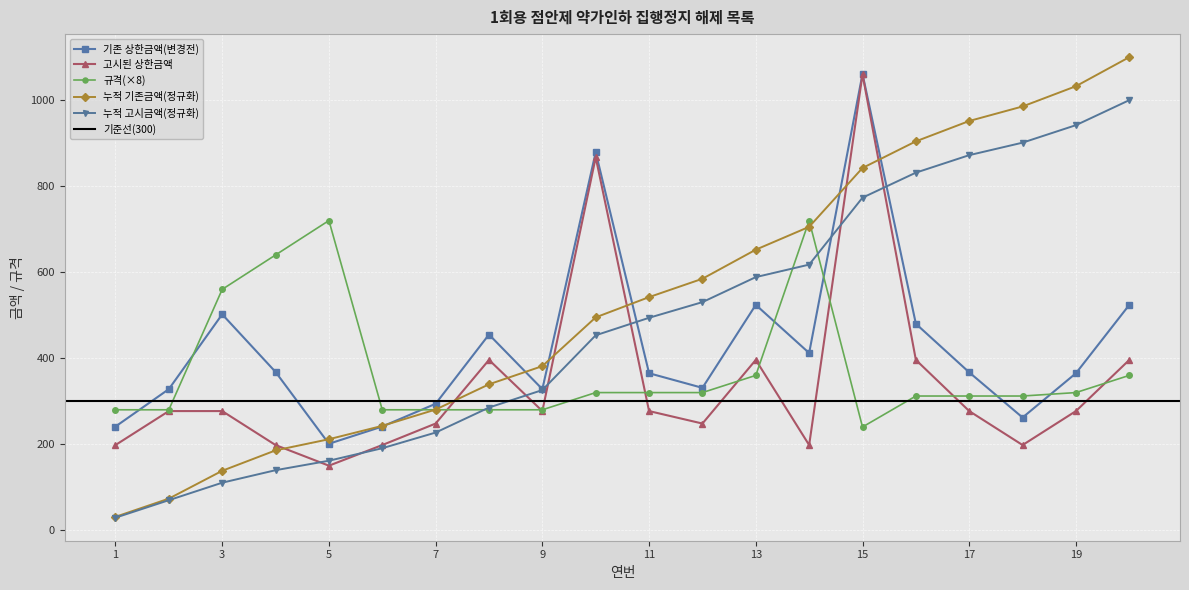

What is the difference between the second highest and second lowest values in the 규격 series?

440.0